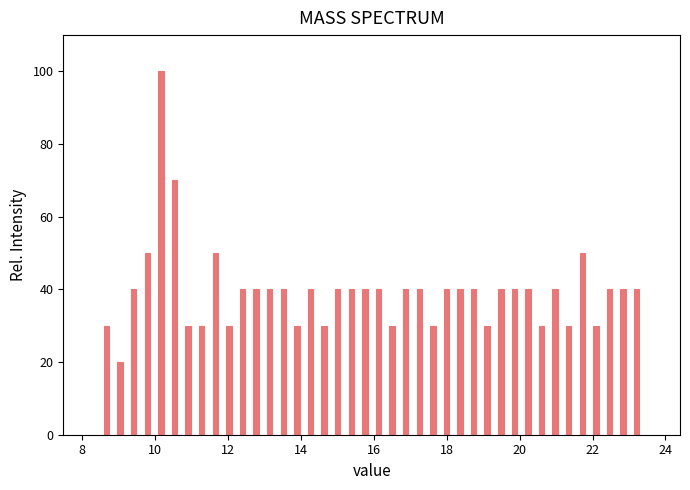

Around what value on the x-axis is the tallest bar? Give the approximate position of its centre, as read against the axis.

10.2